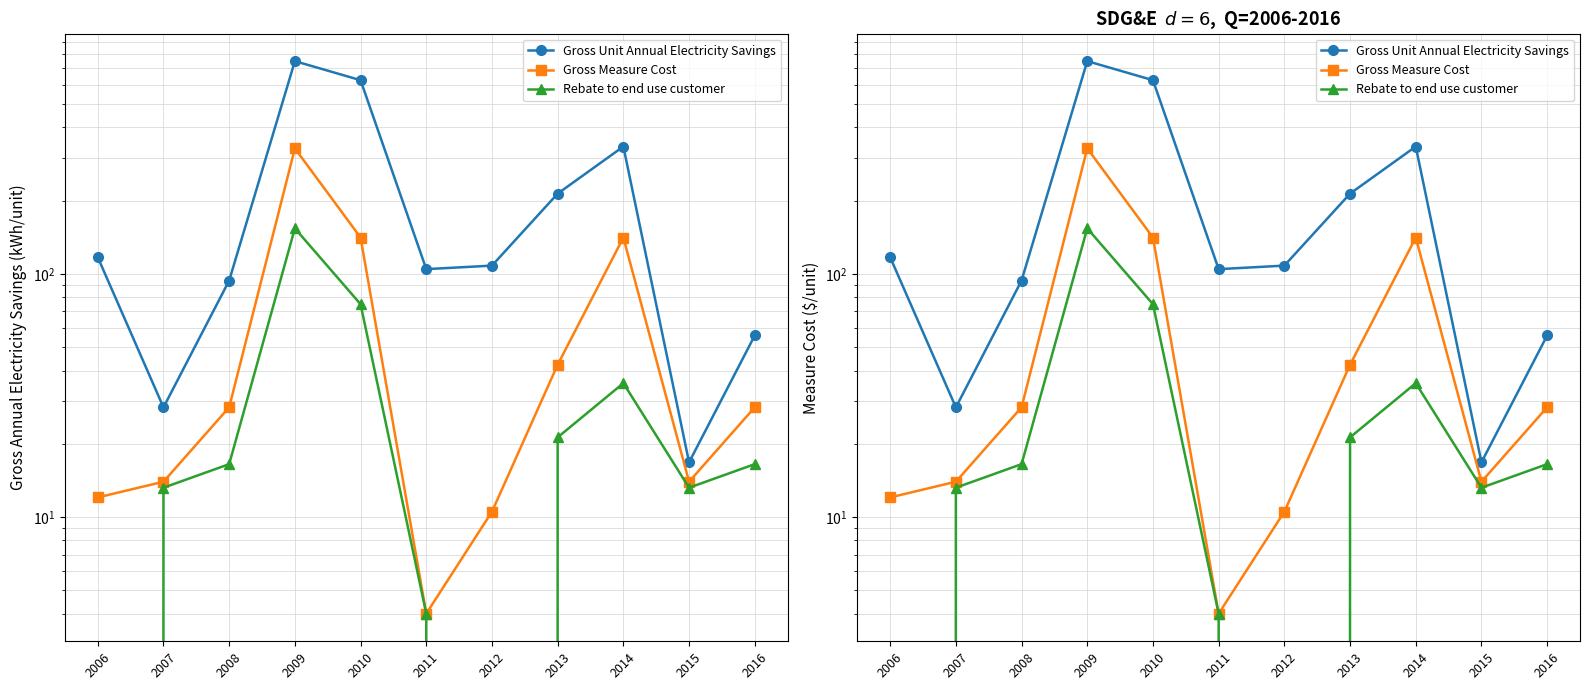

What is the value of the Rebate to end use customer point at the 9th from the left?

35.5